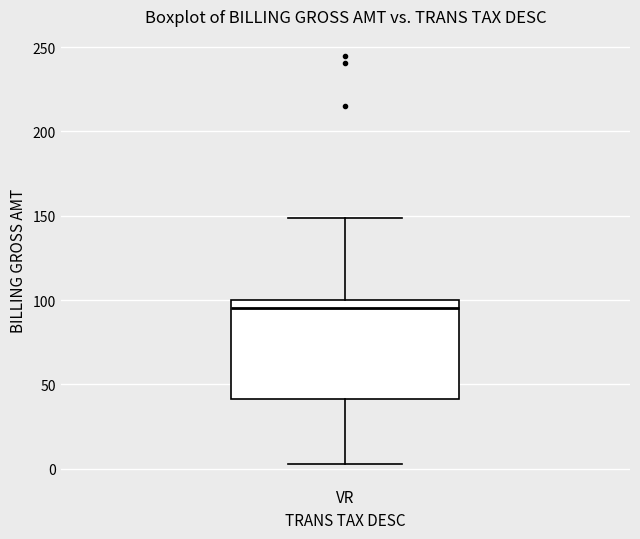

Transcribe this box plot: give where the median line is, the range the box spans, and where the two whiskers end, as read against the y-axis. The values are not printed on the chart, so give them approximately, as read against the axis.

median 95, box 40 to 100, whiskers 5 to 150